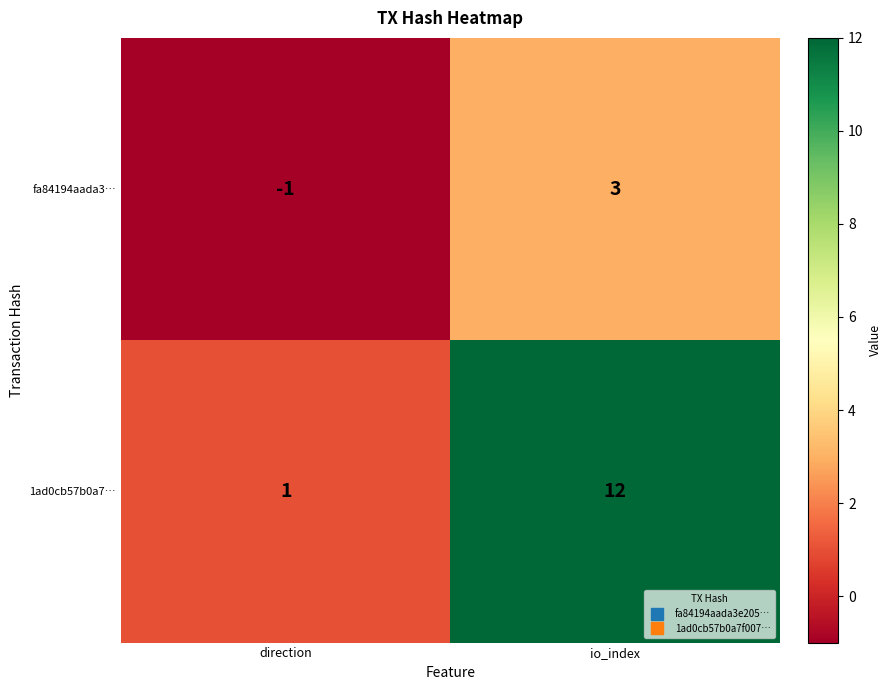

How many distinct data groups are displayed?

2